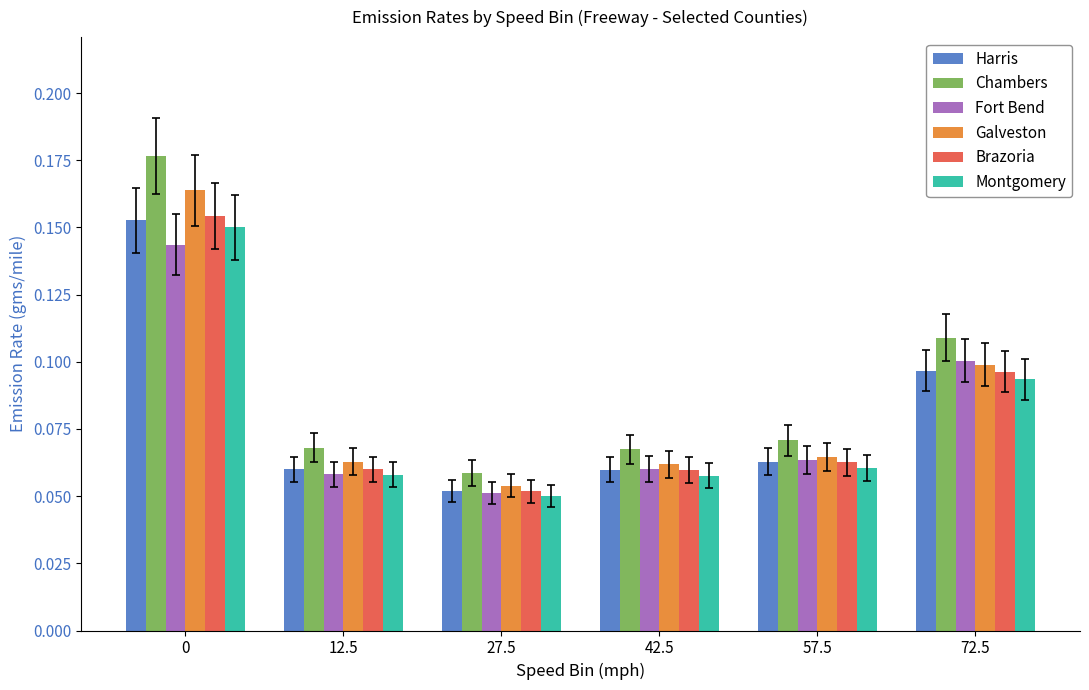

What are all the series names shown in the legend?

Harris, Chambers, Fort Bend, Galveston, Brazoria, Montgomery